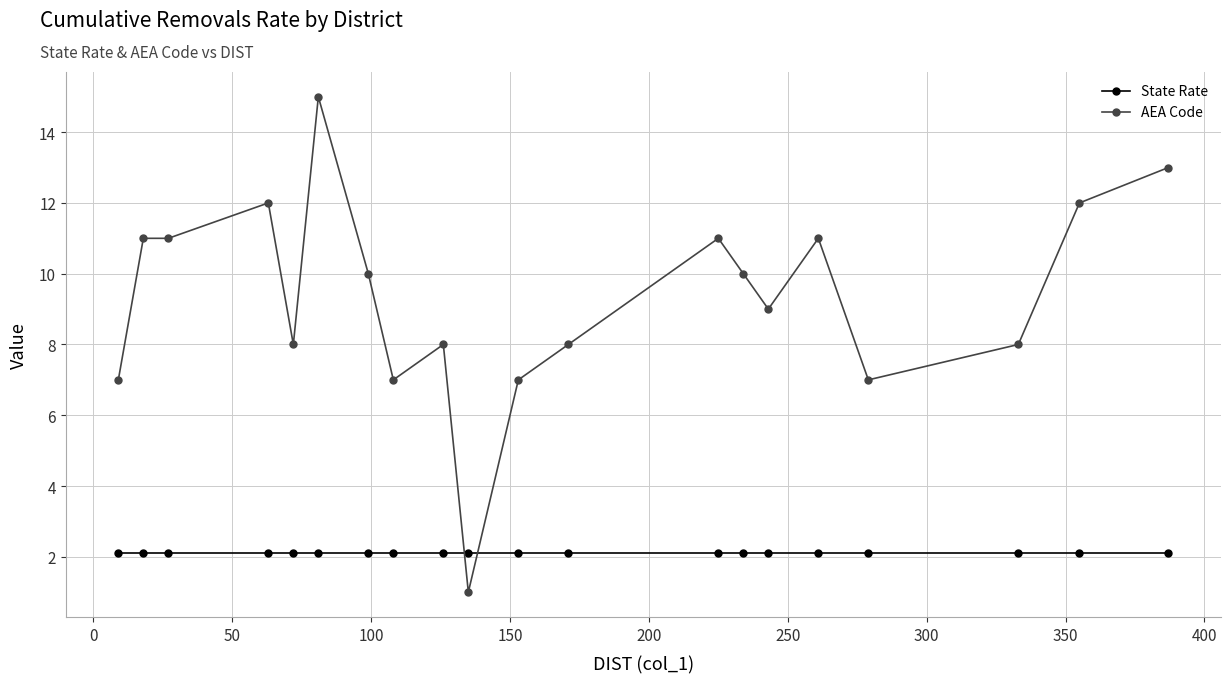

Reading left to right, list all the values displayed in this chart.

State Rate: 2.1	2.1	2.1	2.1	2.1	2.1	2.1	2.1	2.1	2.1	2.1	2.1	2.1	2.1	2.1	2.1	2.1	2.1	2.1	2.1
AEA Code: 7.0	11.0	11.0	12.0	8.0	15.0	10.0	7.0	8.0	1.0	7.0	8.0	11.0	10.0	9.0	11.0	7.0	8.0	12.0	13.0